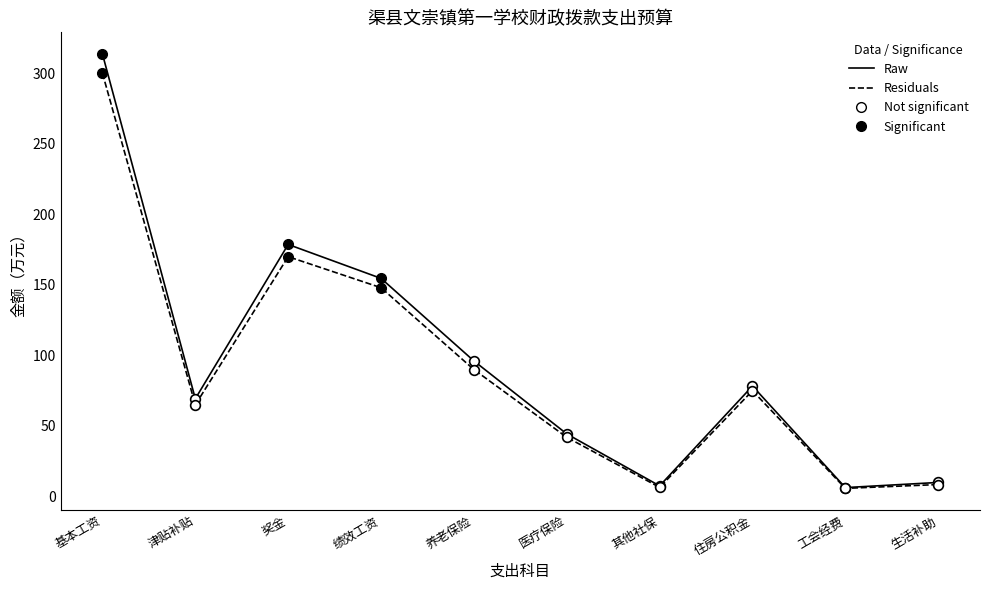

What is the maximum value for Raw?

313.6